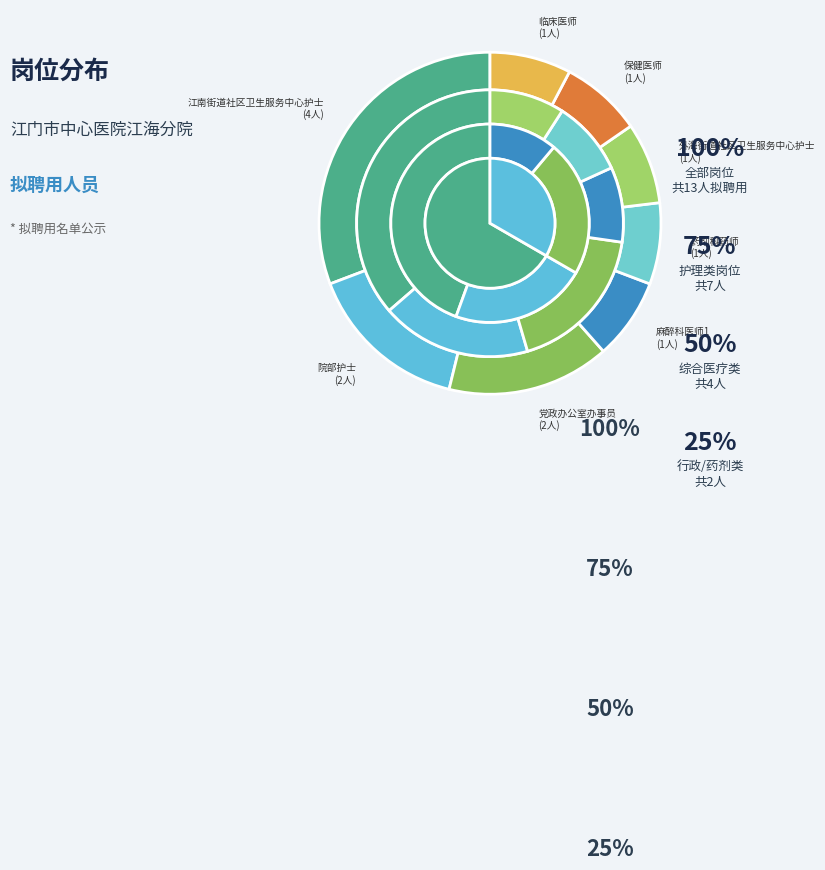

True or false: 外海街道社区卫生服务中心护士 accounts for 8% of the total.

True